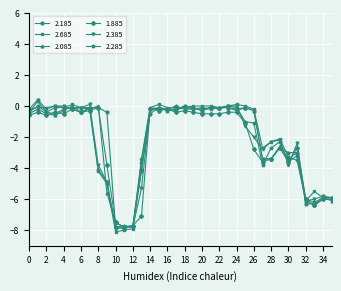

What is the greatest value displayed?

0.4